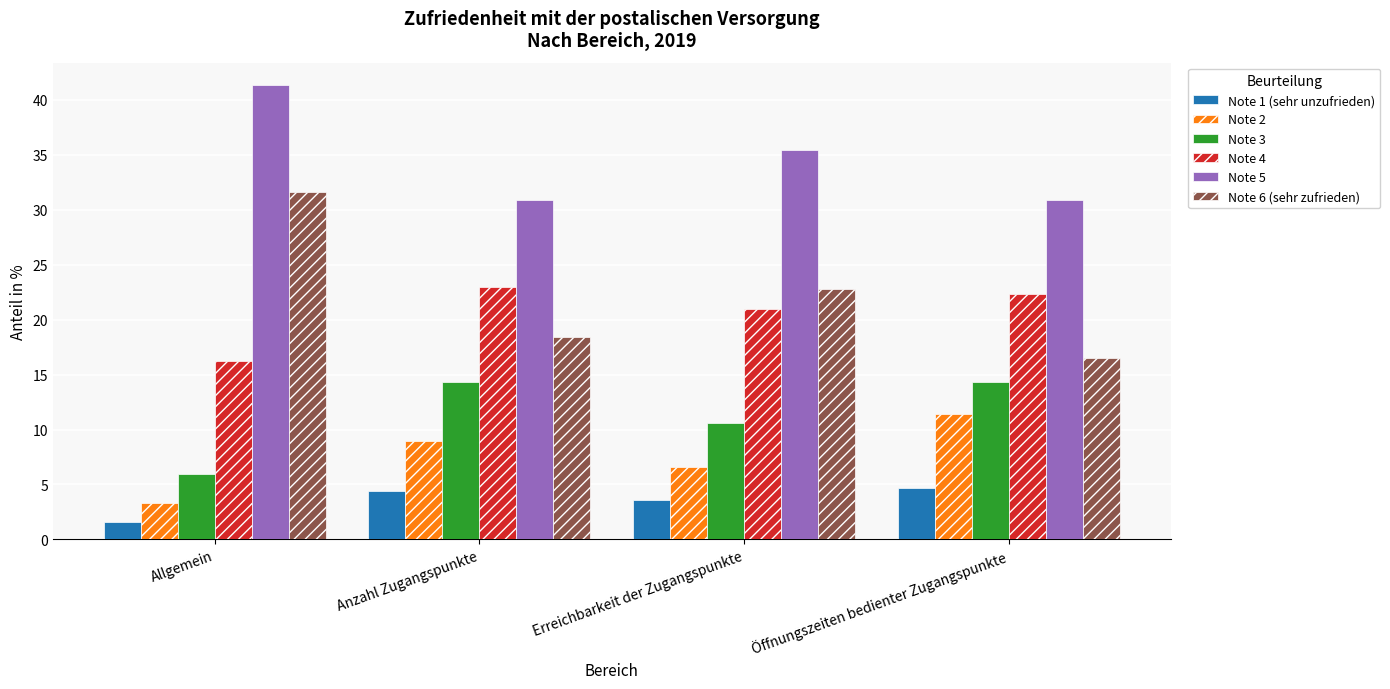

Reading left to right, transcribe all the data shown in this chart.

Note 1 (sehr unzufrieden): 1.6	4.4	3.6	4.7
Note 2: 3.3	9.0	6.6	11.4
Note 3: 6.0	14.3	10.6	14.3
Note 4: 16.2	23.0	21.0	22.3
Note 5: 41.3	30.9	35.4	30.9
Note 6 (sehr zufrieden): 31.6	18.4	22.8	16.5